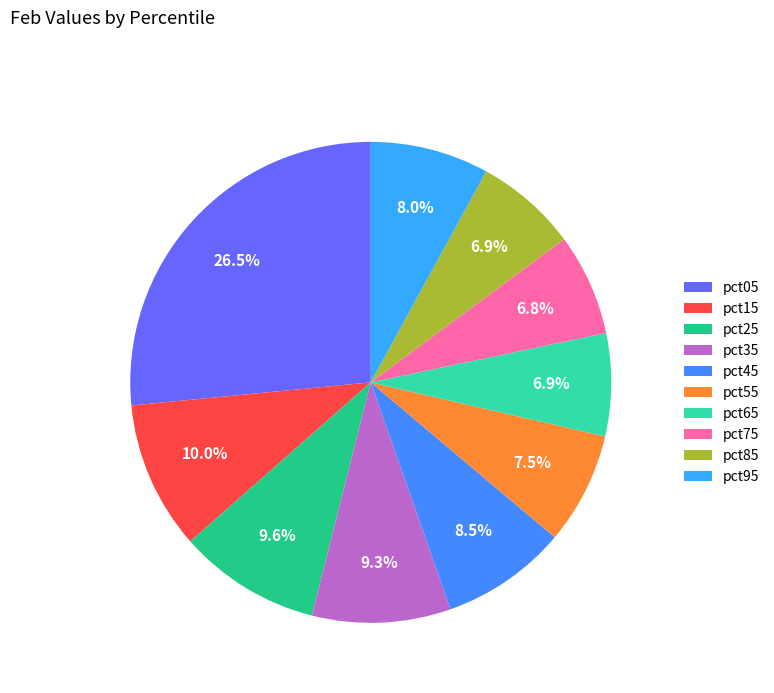

How many segments does this pie chart have?

10